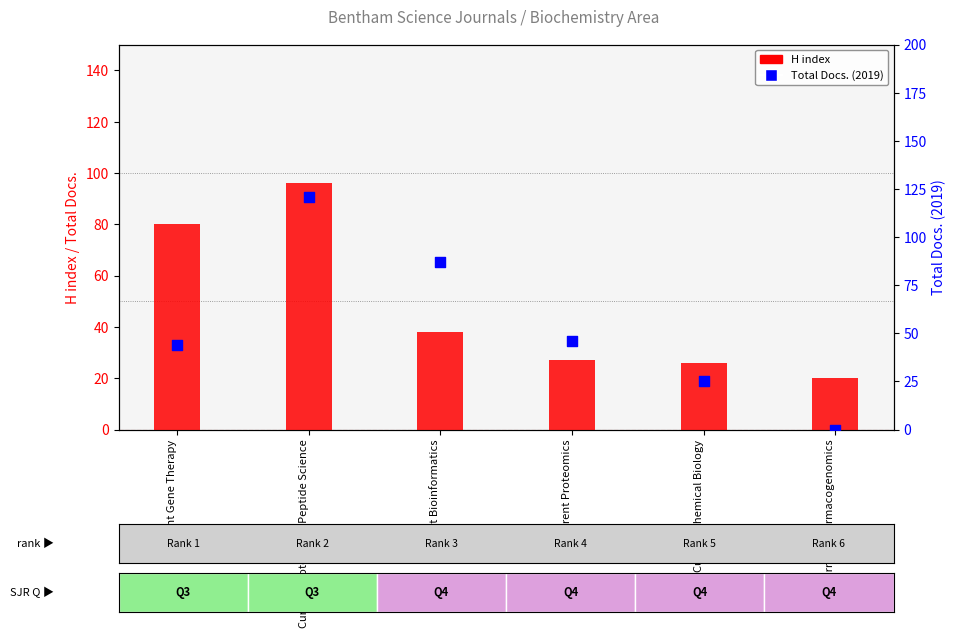

Which series contains the lowest Y value?

Total Docs. (2019)